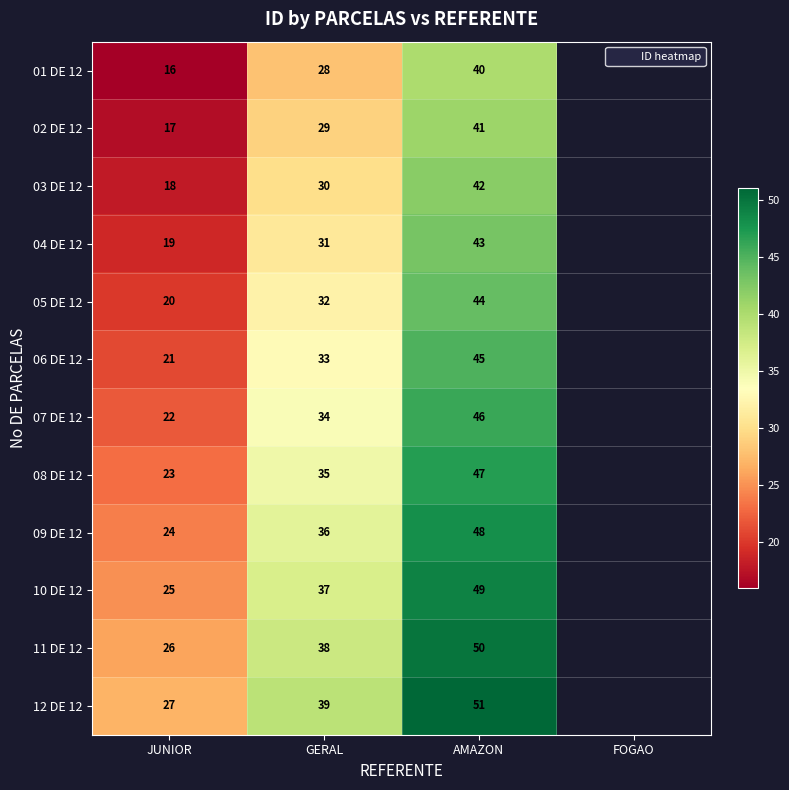

Is the value of 09 DE 12 at JUNIOR greater than the value of 08 DE 12 at AMAZON?

No